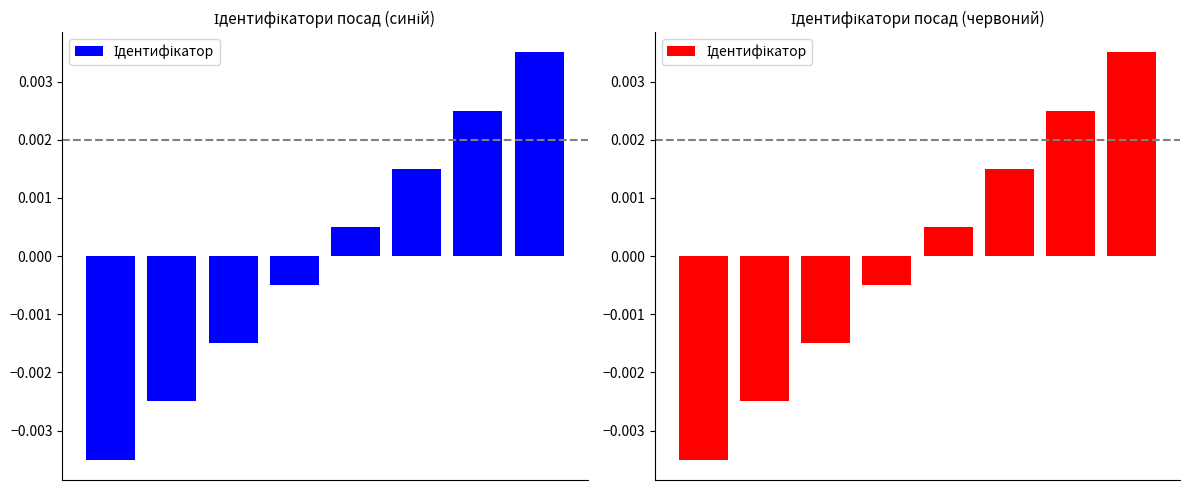

The chart shows a value of -0.0 at 3. True or false?

False